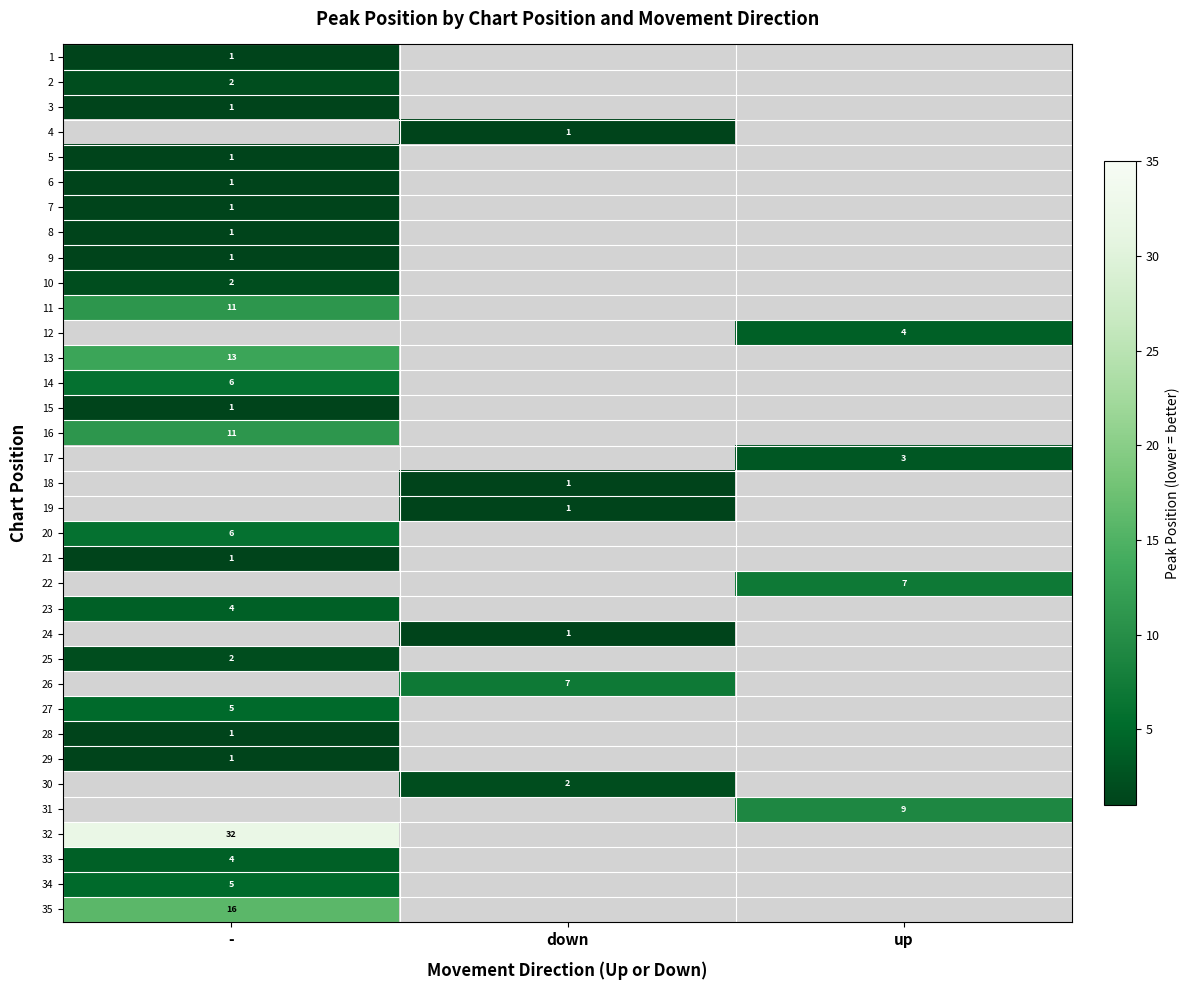

True or false: 12 has a value of 7 at up.

False